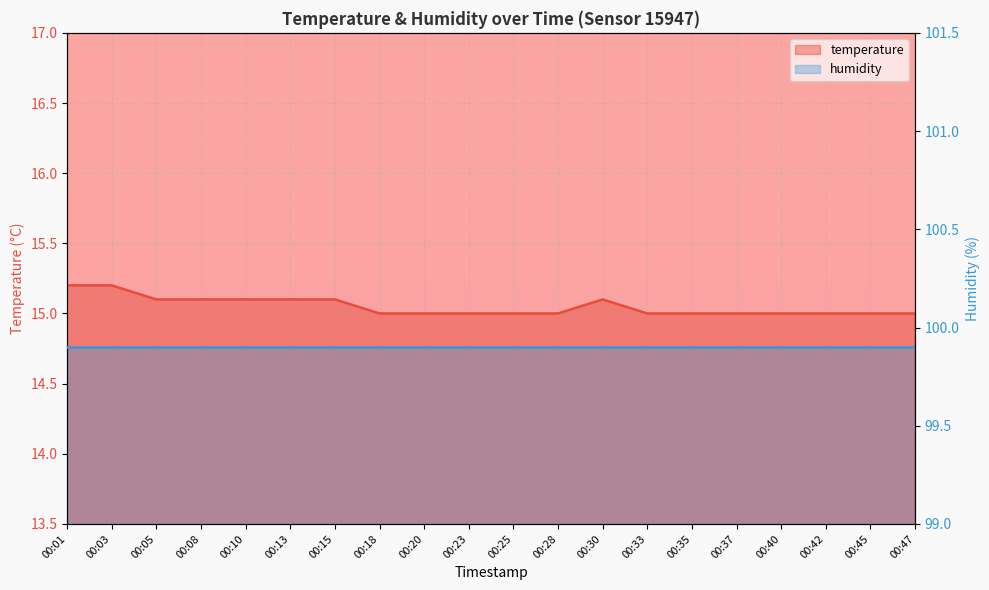

Rank the categories by value from highest to lowest.

00:01, 00:03, 00:05, 00:08, 00:10, 00:13, 00:15, 00:30, 00:18, 00:20, 00:23, 00:25, 00:28, 00:33, 00:35, 00:37, 00:40, 00:42, 00:45, 00:47